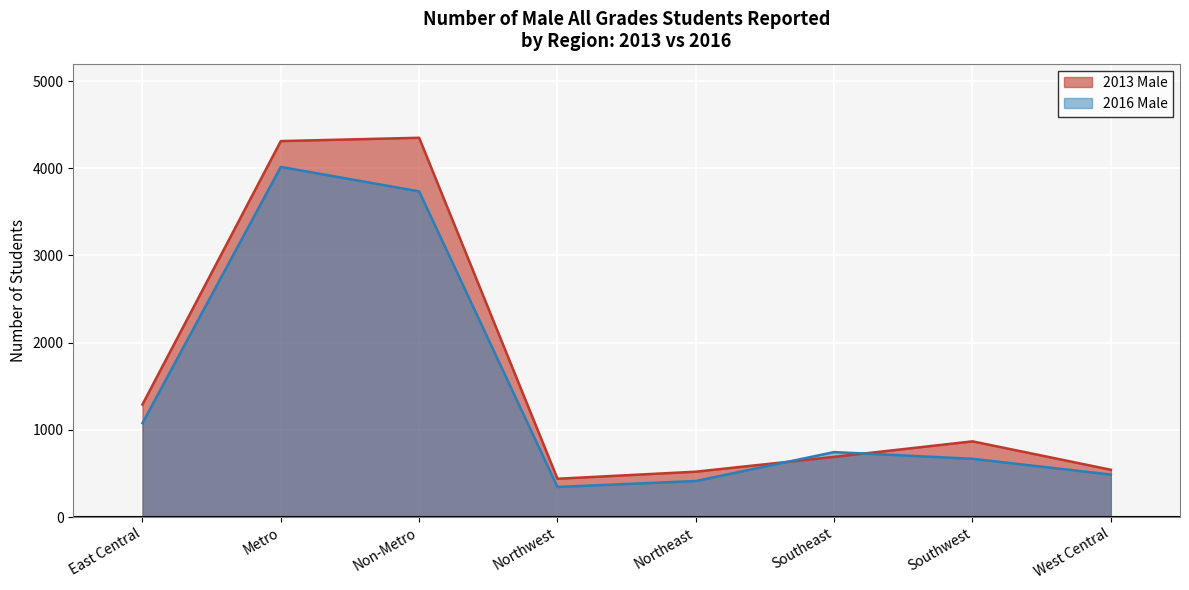

At which label does 2013 Male first exceed 868?

East Central